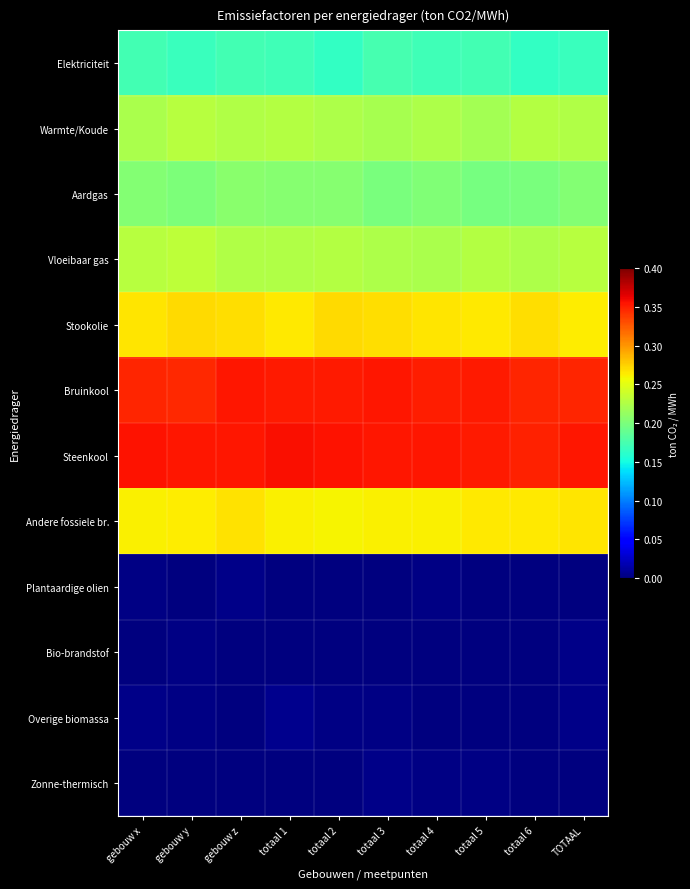

Reading right to left, list all the values displayed in this chart.

Elektriciteit: TOTAAL=0.2	totaal 6=0.2	totaal 5=0.2	totaal 4=0.2	totaal 3=0.2	totaal 2=0.2	totaal 1=0.2	gebouw z=0.2	gebouw y=0.2	gebouw x=0.2
Warmte/Koude: TOTAAL=0.2	totaal 6=0.2	totaal 5=0.2	totaal 4=0.2	totaal 3=0.2	totaal 2=0.2	totaal 1=0.2	gebouw z=0.2	gebouw y=0.2	gebouw x=0.2
Aardgas: TOTAAL=0.2	totaal 6=0.2	totaal 5=0.2	totaal 4=0.2	totaal 3=0.2	totaal 2=0.2	totaal 1=0.2	gebouw z=0.2	gebouw y=0.2	gebouw x=0.2
Vloeibaar gas: TOTAAL=0.2	totaal 6=0.2	totaal 5=0.2	totaal 4=0.2	totaal 3=0.2	totaal 2=0.2	totaal 1=0.2	gebouw z=0.2	gebouw y=0.2	gebouw x=0.2
Stookolie: TOTAAL=0.3	totaal 6=0.3	totaal 5=0.3	totaal 4=0.3	totaal 3=0.3	totaal 2=0.3	totaal 1=0.3	gebouw z=0.3	gebouw y=0.3	gebouw x=0.3
Bruinkool: TOTAAL=0.3	totaal 6=0.3	totaal 5=0.4	totaal 4=0.4	totaal 3=0.4	totaal 2=0.4	totaal 1=0.4	gebouw z=0.4	gebouw y=0.3	gebouw x=0.3
Steenkool: TOTAAL=0.4	totaal 6=0.3	totaal 5=0.4	totaal 4=0.4	totaal 3=0.4	totaal 2=0.4	totaal 1=0.4	gebouw z=0.4	gebouw y=0.4	gebouw x=0.4
Andere fossiele br.: TOTAAL=0.3	totaal 6=0.3	totaal 5=0.3	totaal 4=0.3	totaal 3=0.3	totaal 2=0.3	totaal 1=0.3	gebouw z=0.3	gebouw y=0.3	gebouw x=0.3
Plantaardige olien: TOTAAL=0.0	totaal 6=0.0	totaal 5=0.0	totaal 4=0.0	totaal 3=0.0	totaal 2=0.0	totaal 1=0.0	gebouw z=0.0	gebouw y=0.0	gebouw x=0.0
Bio-brandstof: TOTAAL=0.0	totaal 6=0.0	totaal 5=0.0	totaal 4=0.0	totaal 3=0.0	totaal 2=0.0	totaal 1=0.0	gebouw z=0.0	gebouw y=0.0	gebouw x=0.0
Overige biomassa: TOTAAL=0.0	totaal 6=0.0	totaal 5=0.0	totaal 4=0.0	totaal 3=0.0	totaal 2=0.0	totaal 1=0.0	gebouw z=0.0	gebouw y=0.0	gebouw x=0.0
Zonne-thermisch: TOTAAL=0.0	totaal 6=0.0	totaal 5=0.0	totaal 4=0.0	totaal 3=0.0	totaal 2=0.0	totaal 1=0.0	gebouw z=0.0	gebouw y=0.0	gebouw x=0.0